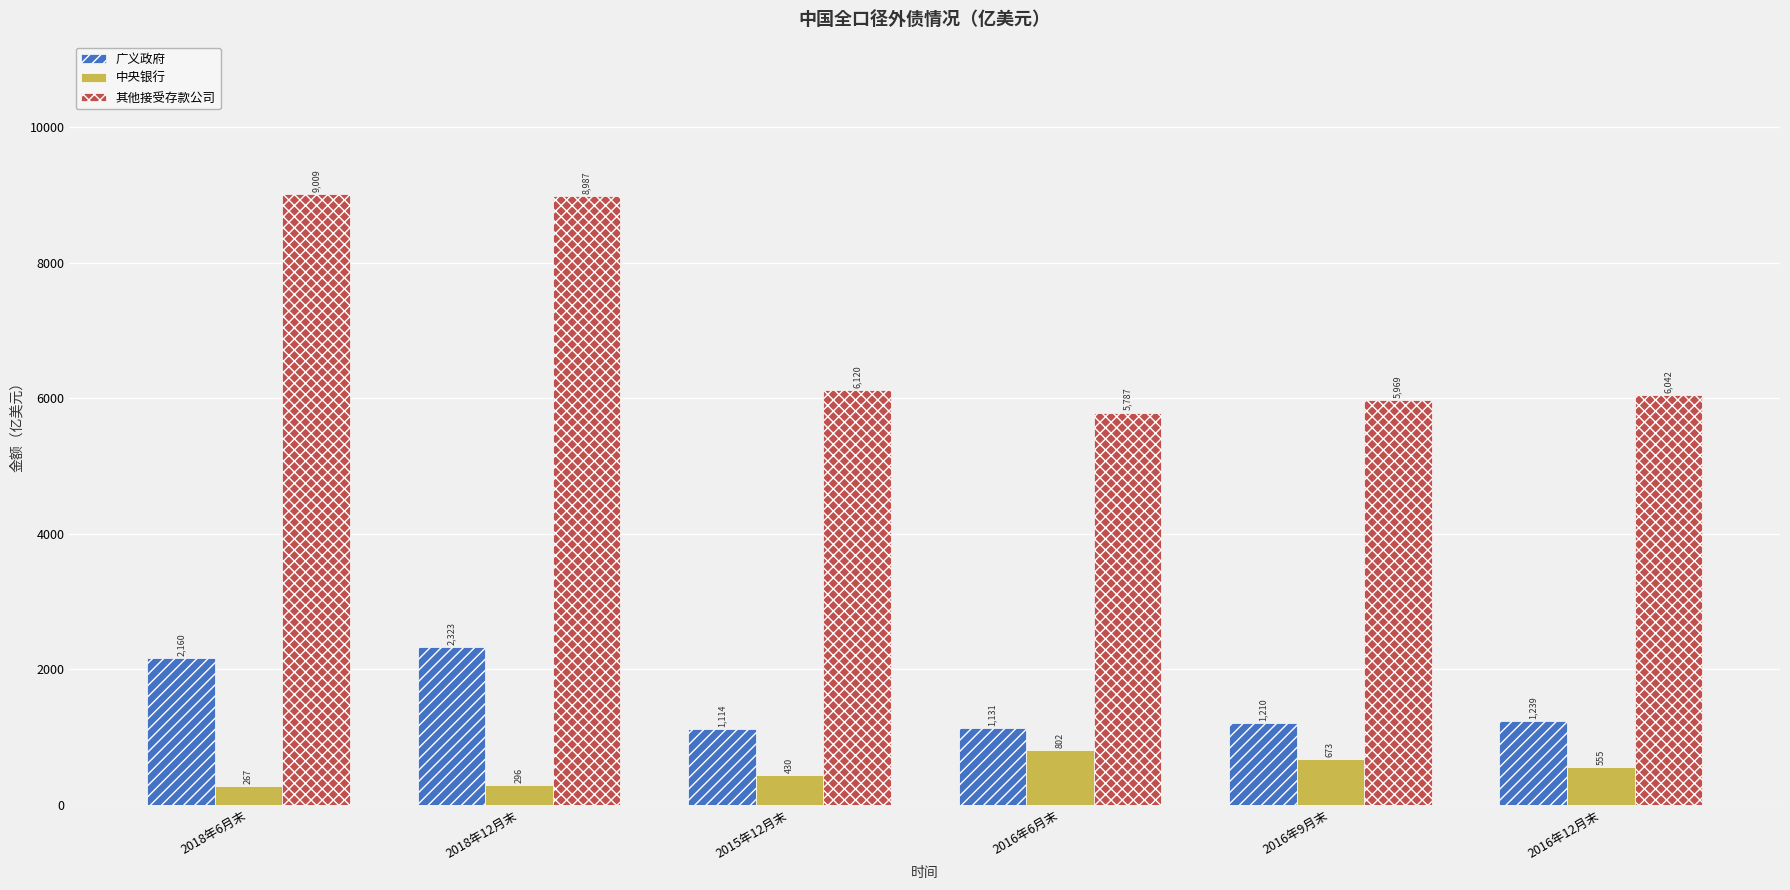

What is the spread (max minus min) of values at 2016年9月末?

5295.4